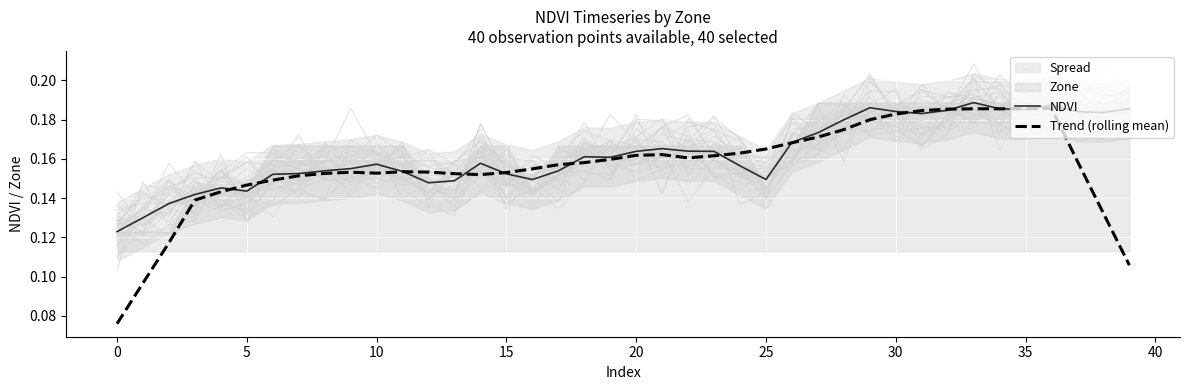

The Trend (rolling mean) series shows 0.2 at 32. True or false?

True